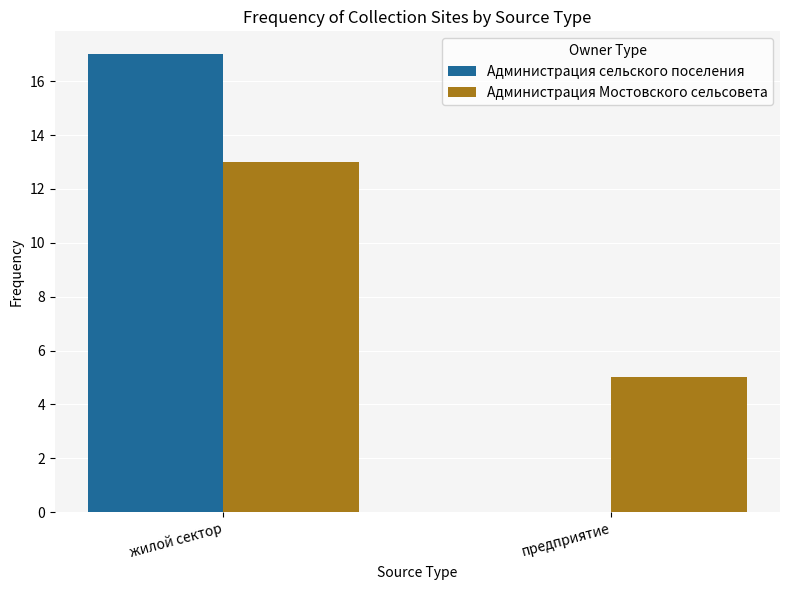

At which label is Администрация сельского поселения closest to 8?

предприятие